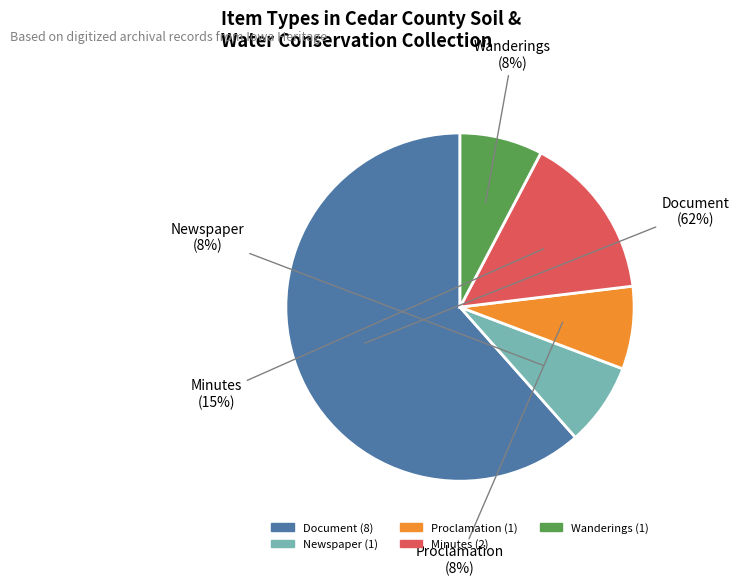

Which category has the biggest portion of the pie?

Document